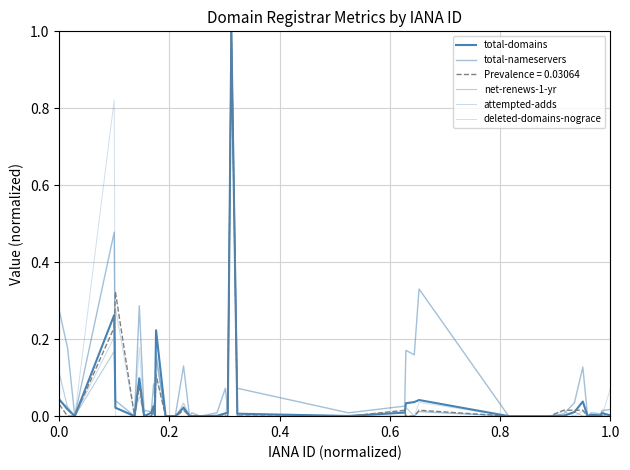

Is this an area chart (filled region under the line)?

No